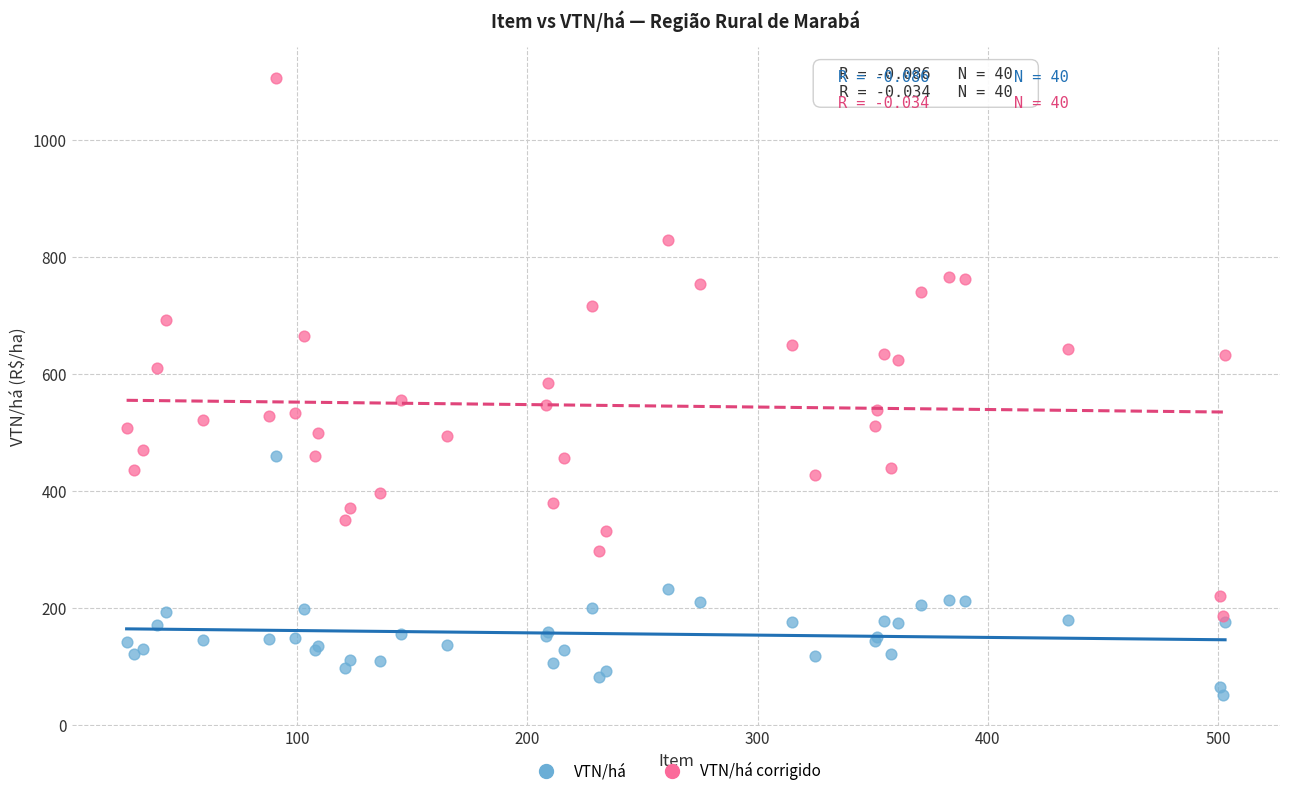

In the VTN/há series, what Y value is closest to 255?

232.2